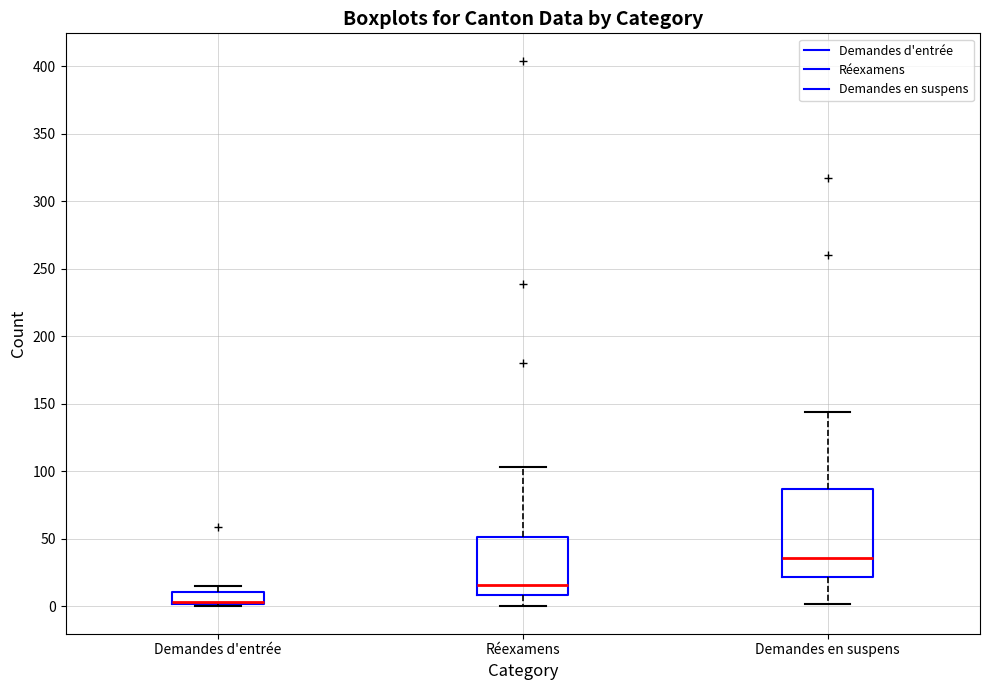

Reading left to right, transcribe this box plot: for each box, give where its median line is, the range the box spans, and where its two whiskers end, as read against the y-axis. The values are not printed on the chart, so give them approximately, as read against the axis.

Demandes d'entrée: median 5 (drawn on the box's lower edge), box 0 to 10, whiskers 0 (just below the box's lower edge) to 15
Réexamens: median 15, box 10 to 50, whiskers 0 to 105
Demandes en suspens: median 35, box 20 to 85, whiskers 0 to 145